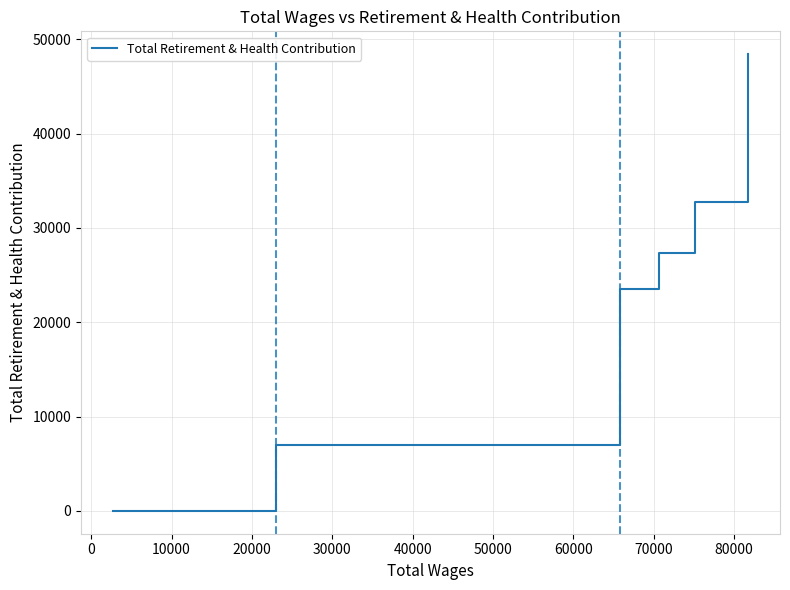

Reading left to right, list all the values displayed in this chart.

0	0	6934	23527	27350	32707	48411